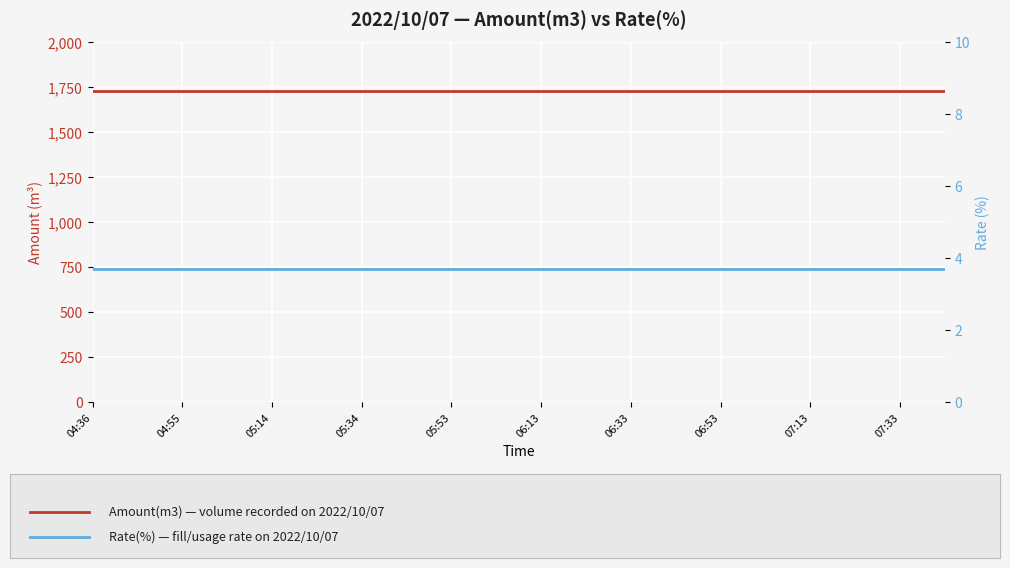

Reading left to right, extract all data points from this chart.

Amount(m3): 1730.0	1730.0	1730.0	1730.0	1730.0	1730.0	1730.0	1730.0	1730.0	1730.0	1730.0	1730.0	1730.0	1730.0	1730.0	1730.0	1730.0	1730.0	1730.0	1730.0
Rate(%): 3.7	3.7	3.7	3.7	3.7	3.7	3.7	3.7	3.7	3.7	3.7	3.7	3.7	3.7	3.7	3.7	3.7	3.7	3.7	3.7